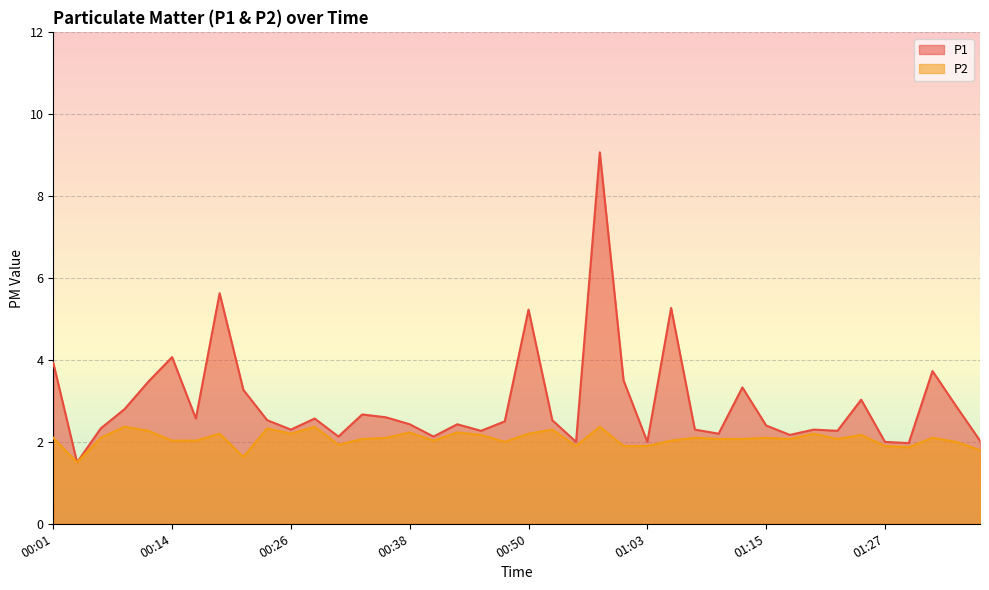

Reading left to right, transcribe all the data shown in this chart.

P1: 3.9	1.5	2.3	2.8	3.5	4.1	2.6	5.6	3.3	2.5	2.3	2.6	2.1	2.7	2.6	2.4	2.1	2.4	2.3	2.5	5.2	2.5	2.0	9.1	3.5	2.0	5.3	2.3	2.2	3.3	2.4	2.2	2.3	2.3	3.0	2.0	2.0	3.7	2.9	2.0
P2: 2.1	1.5	2.1	2.4	2.3	2.0	2.0	2.2	1.6	2.3	2.2	2.4	1.9	2.1	2.1	2.2	2.0	2.2	2.2	2.0	2.2	2.3	1.9	2.4	1.9	1.9	2.0	2.1	2.1	2.1	2.1	2.1	2.2	2.1	2.2	1.9	1.9	2.1	2.0	1.8